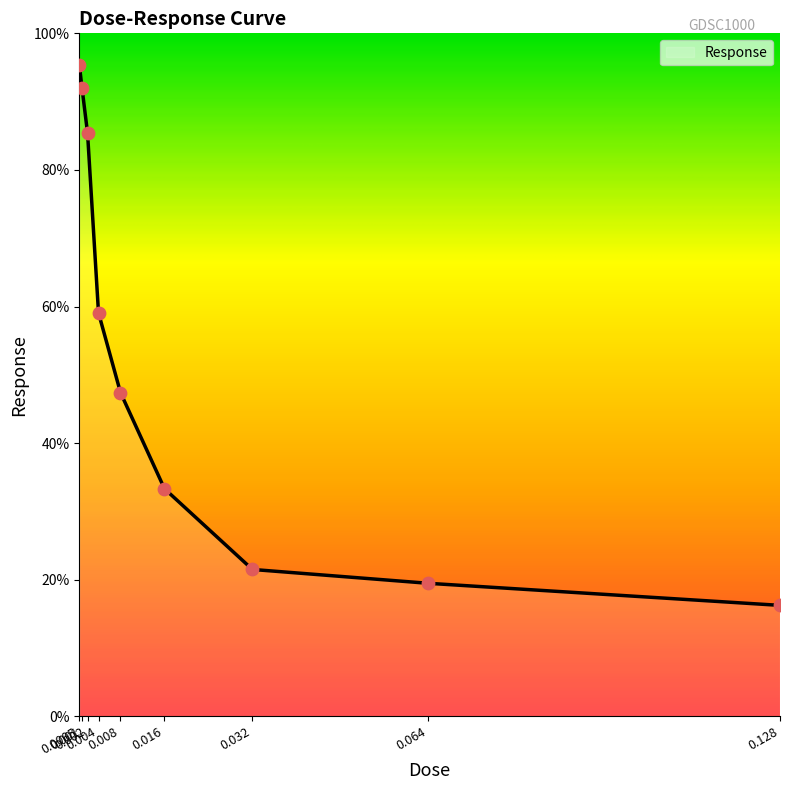

What is the change in value from 0.008 to 0.064?

-27.9